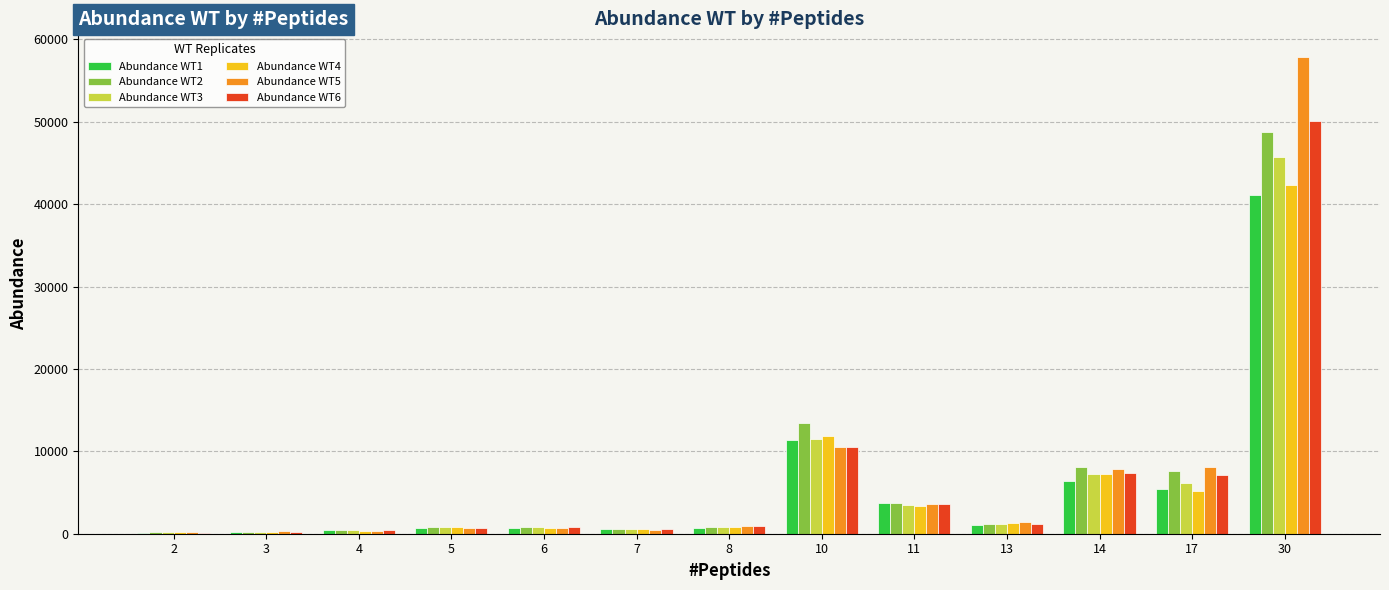

Which series has the largest range (max minus min)?

Abundance WT5